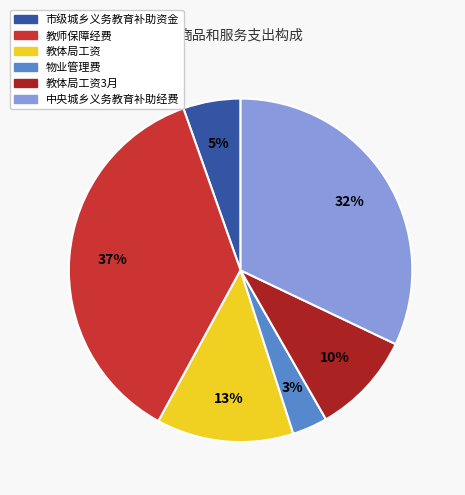

To the nearest percent, what percentage of the pie is 中央城乡义务教育补助经费?

32%